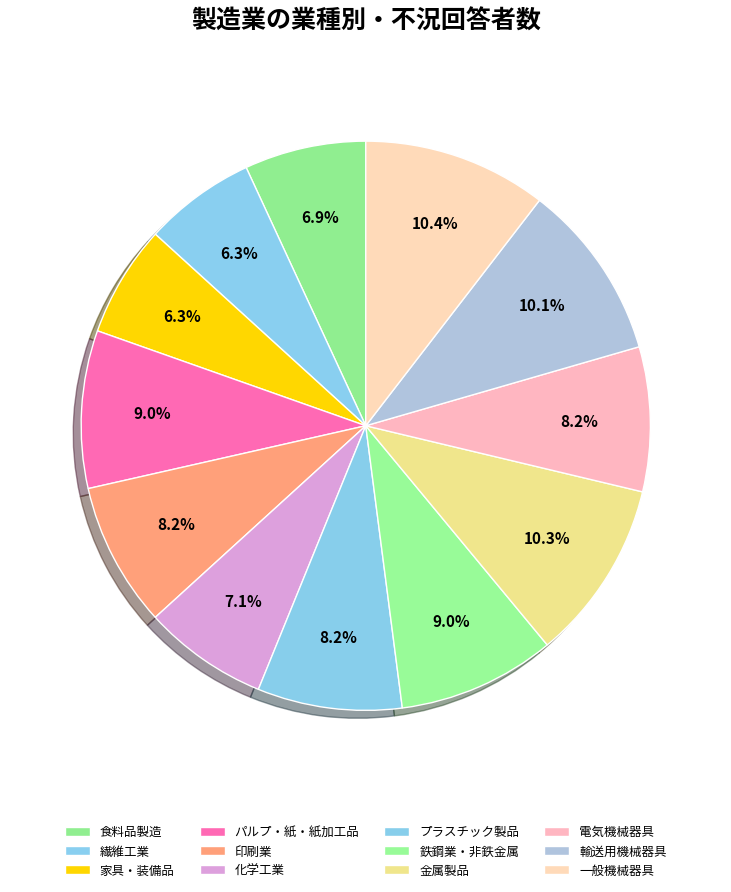

Count the number of slices in the pie.

12